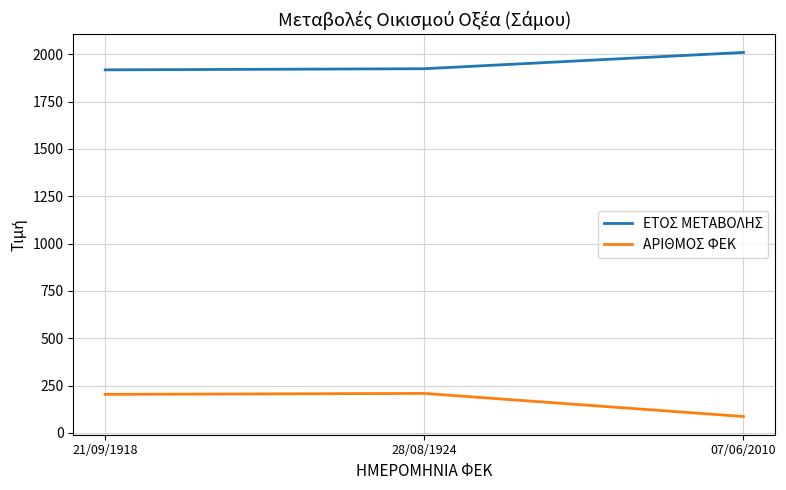

Which label corresponds to the smallest value in the chart?

07/06/2010